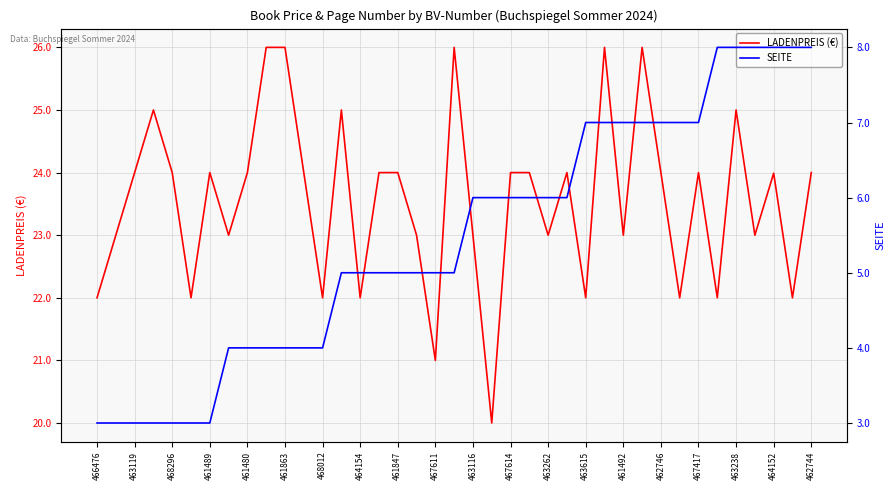

What is the maximum value for LADENPREIS (€)?

26.0